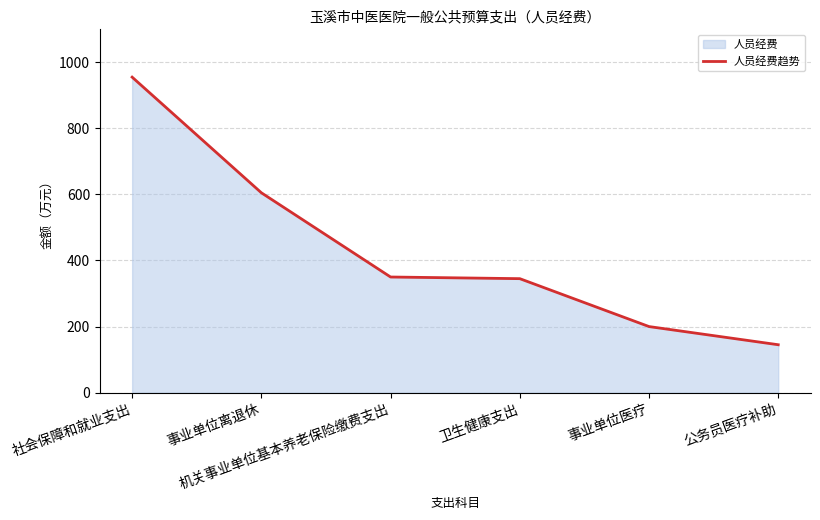

Reading left to right, transcribe all the data shown in this chart.

社会保障和就业支出=955	事业单位离退休=605	机关事业单位基本养老保险缴费支出=350	卫生健康支出=345	事业单位医疗=200	公务员医疗补助=145